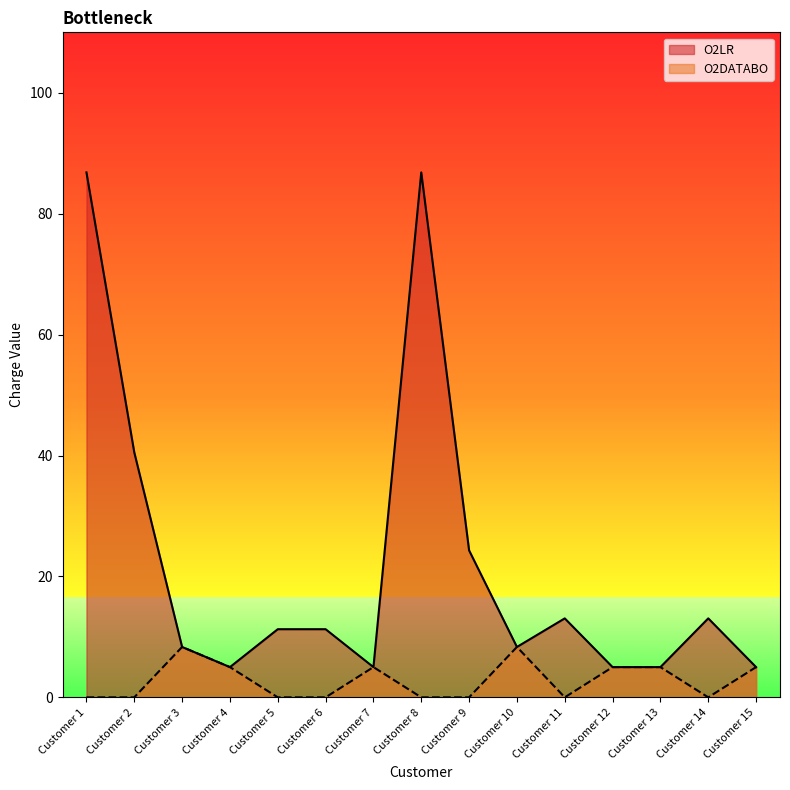

How many lines are shown in the chart?

2